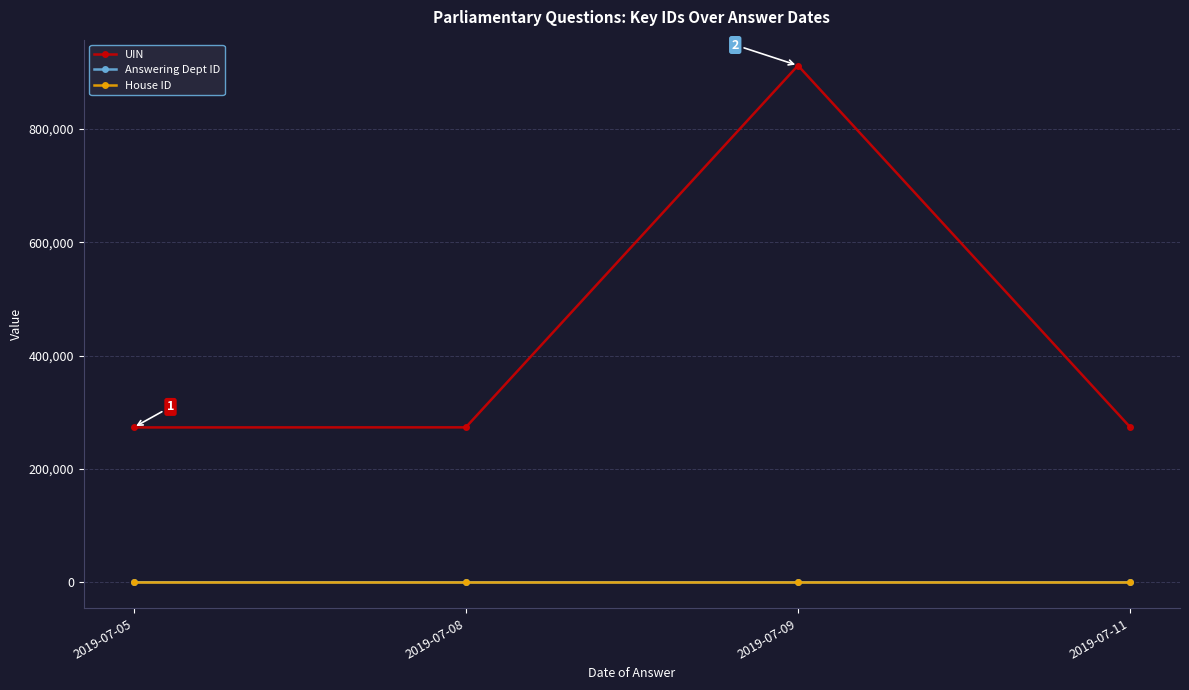

Which series has the largest range (max minus min)?

UIN